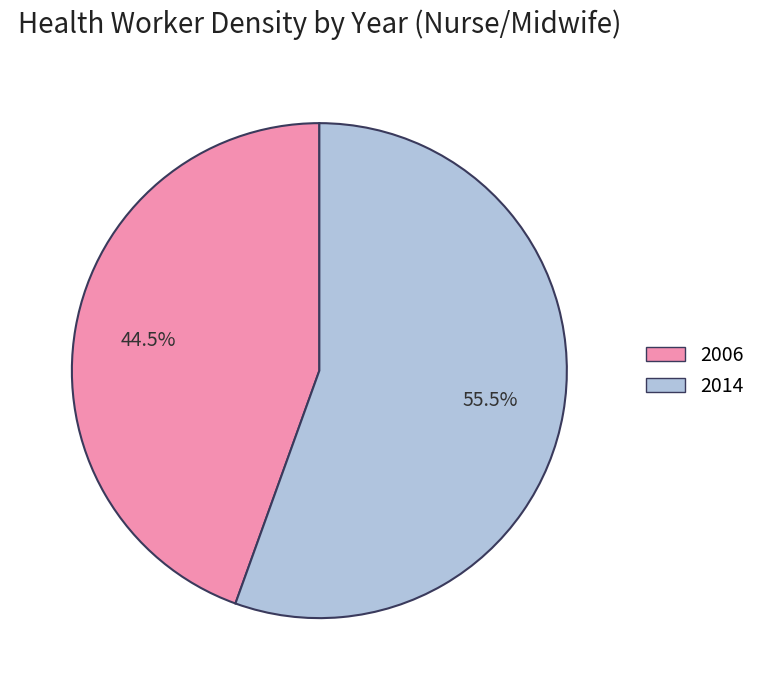

Do 2006 and 2014 together represent more than half of the pie?

Yes